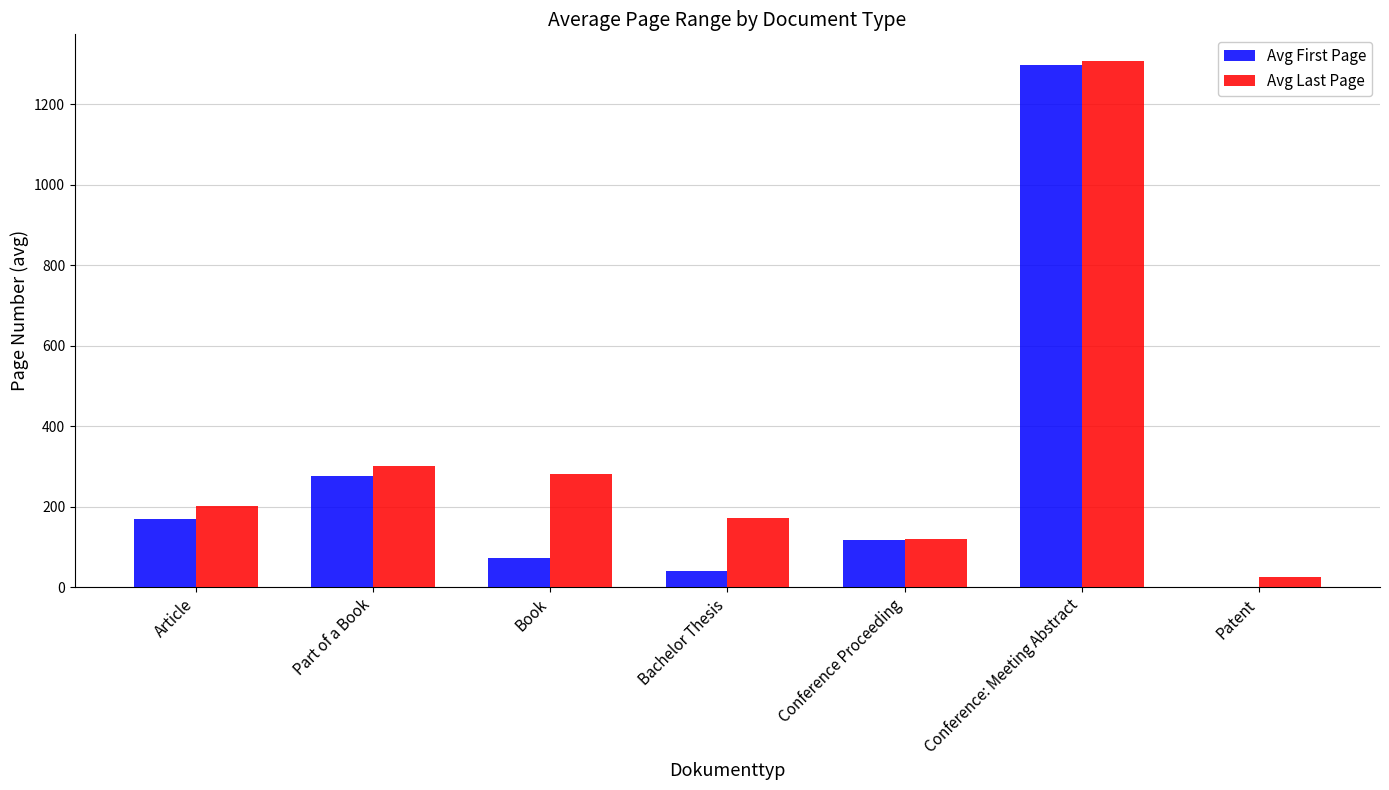

What is the difference between the Avg Last Page values at Bachelor Thesis and Conference: Meeting Abstract?

1137